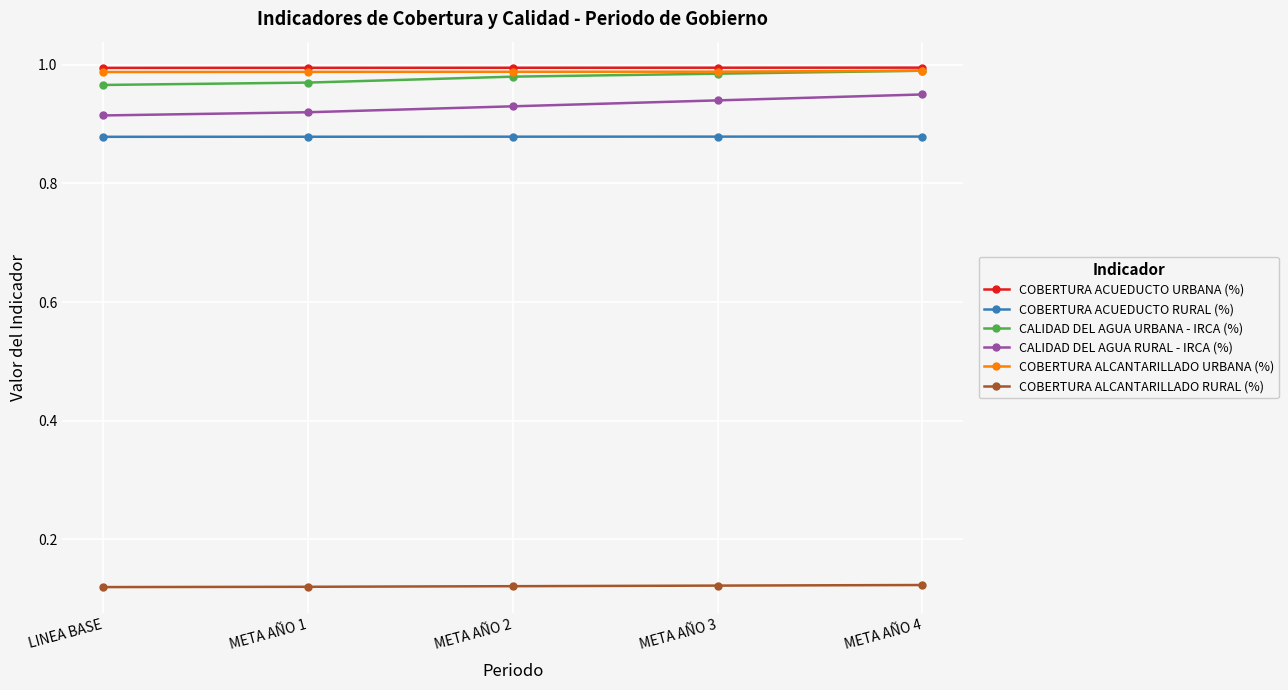

The COBERTURA ALCANTARILLADO RURAL (%) series shows 0.2 at META AÑO 4. True or false?

False